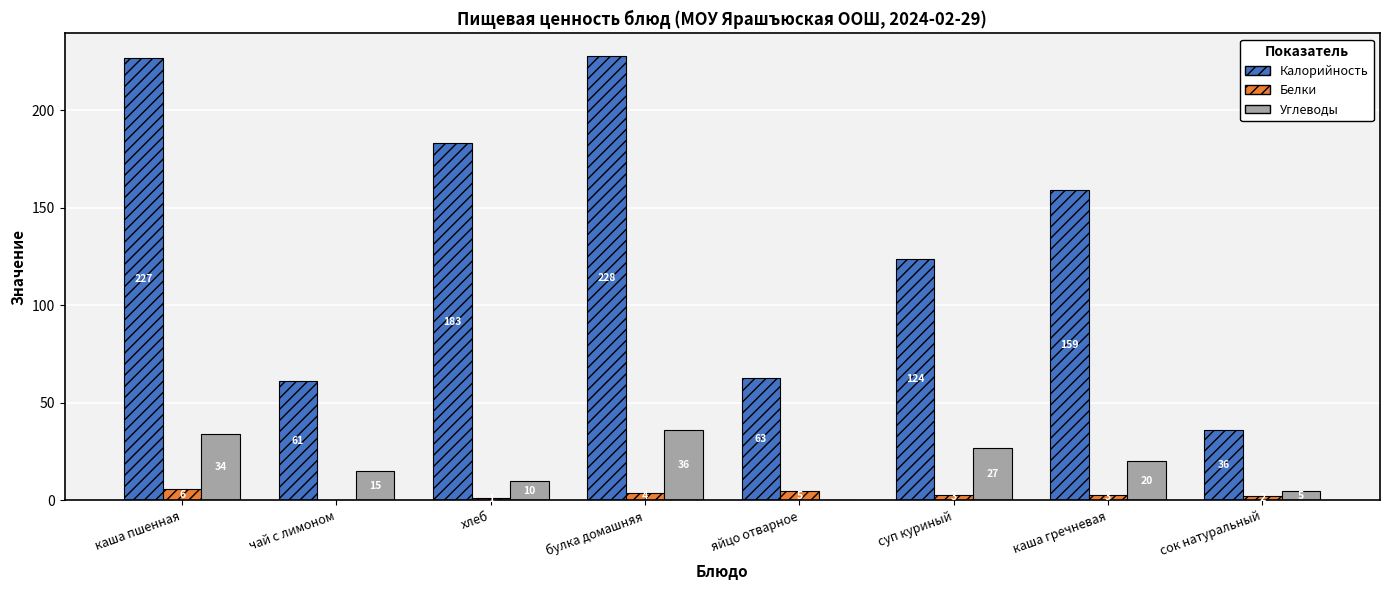

What is the approximate value of Калорийность at сок натуральный?

36